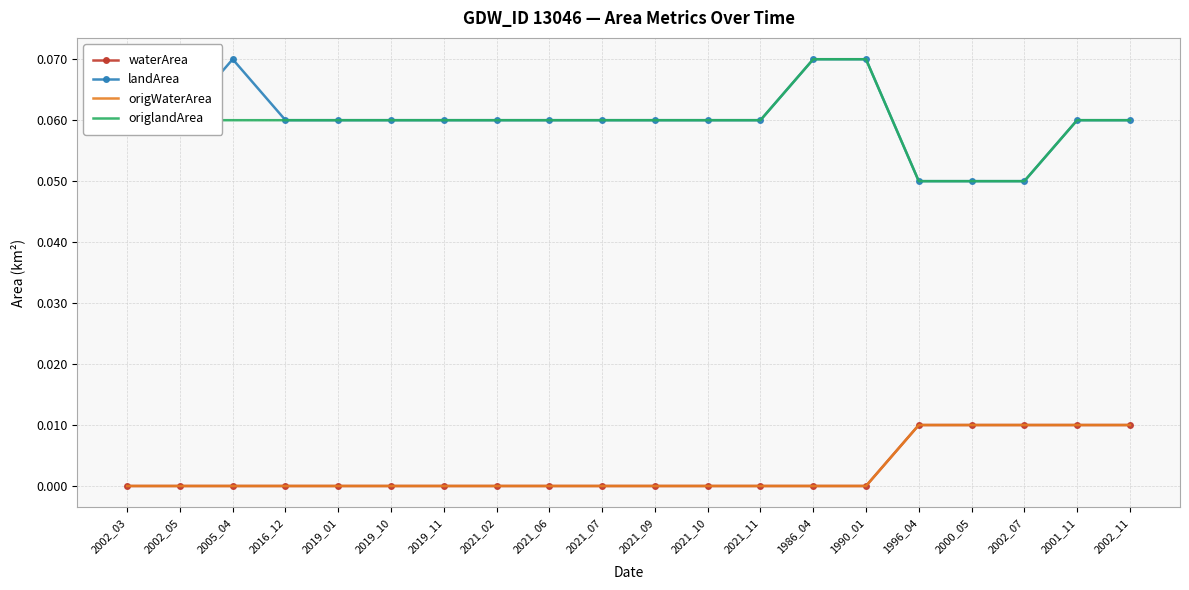

What is the approximate value of landArea at 1986_04?

0.1